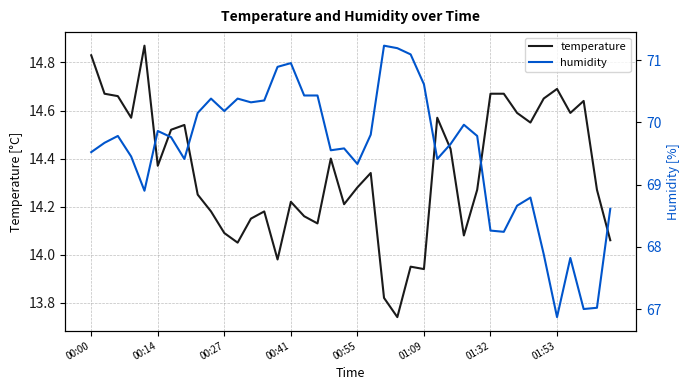

What is the difference between the maximum and second lowest values in the humidity series?

4.2